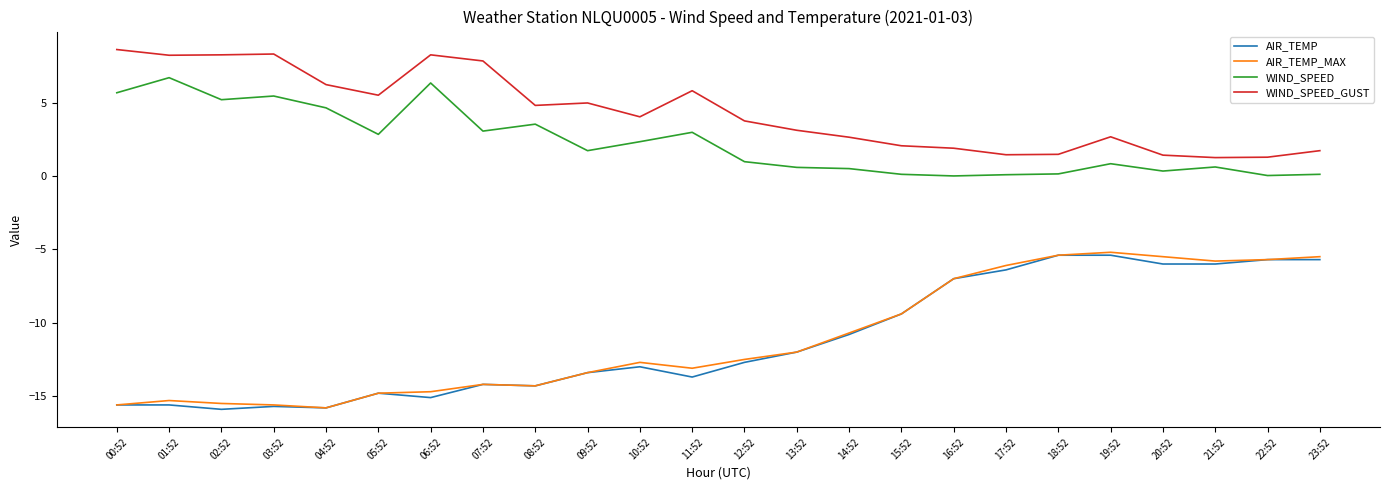

The AIR_TEMP_MAX series shows -23.1 at 01:52. True or false?

False